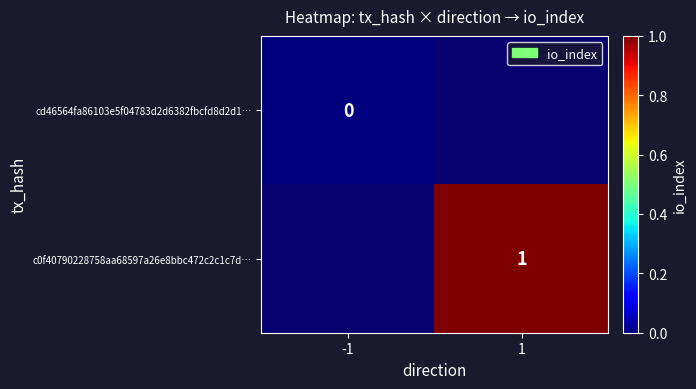

The value of c0f40790228758aa68597a26e8bbc472c2c1c7d… at 1 is 1. True or false?

True